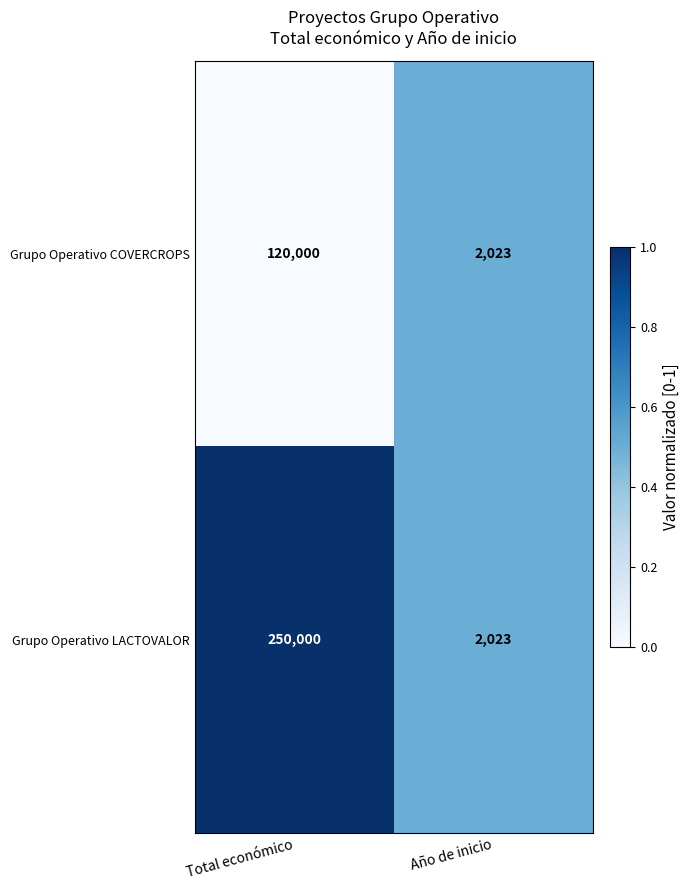

The Grupo Operativo COVERCROPS series shows 1011 at Año de inicio. True or false?

False